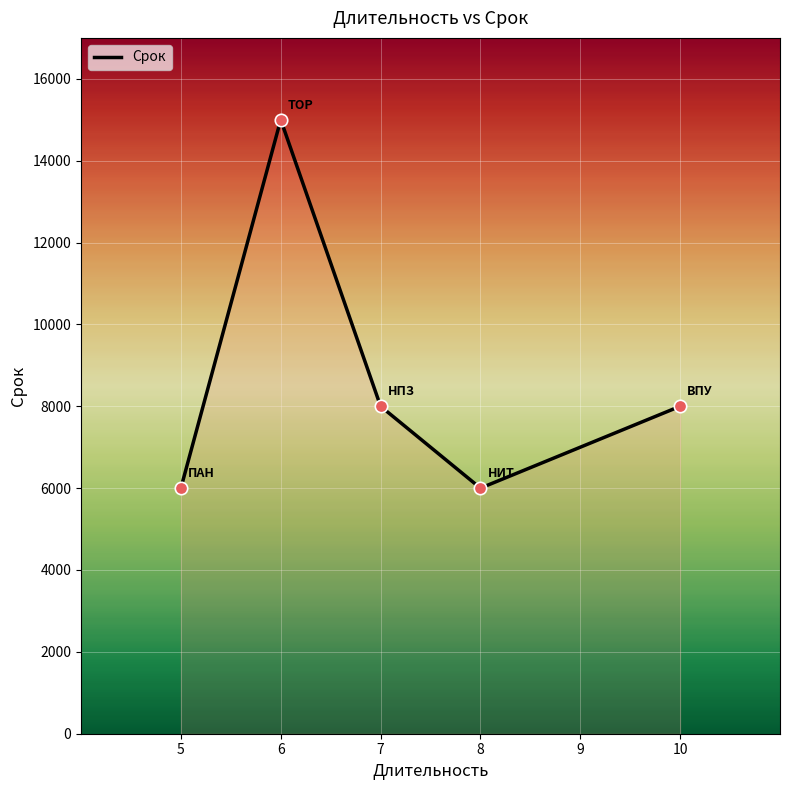

Which has a higher value, 10 or 8?

10